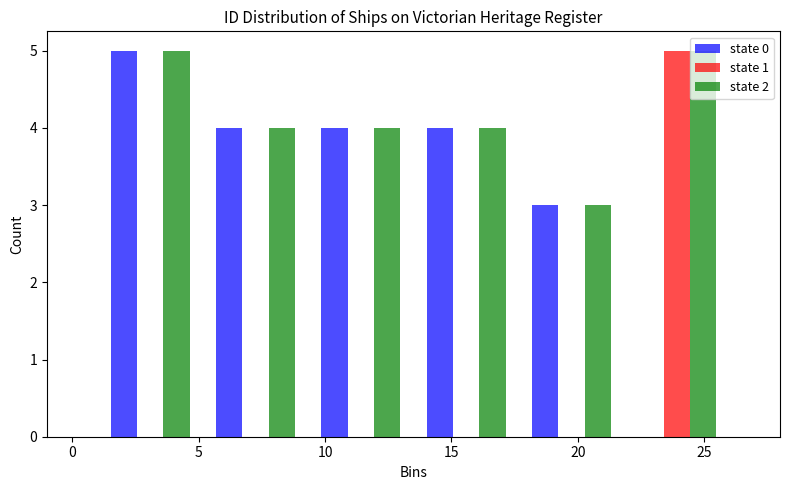

Reading left to right, transcribe this chart: for each range on the x-axis, give the height of each series' bar. Neither the bar edges nor the heights are printed on the chart, so give them approximately, as read against the axes.

1.0 to 5.0: state 0=5	state 1=0	state 2=5
5.0 to 9.5: state 0=4	state 1=0	state 2=4
9.5 to 13.5: state 0=4	state 1=0	state 2=4
13.5 to 17.5: state 0=4	state 1=0	state 2=4
17.5 to 22.0: state 0=3	state 1=0	state 2=3
22.0 to 26.0: state 0=0	state 1=5	state 2=5